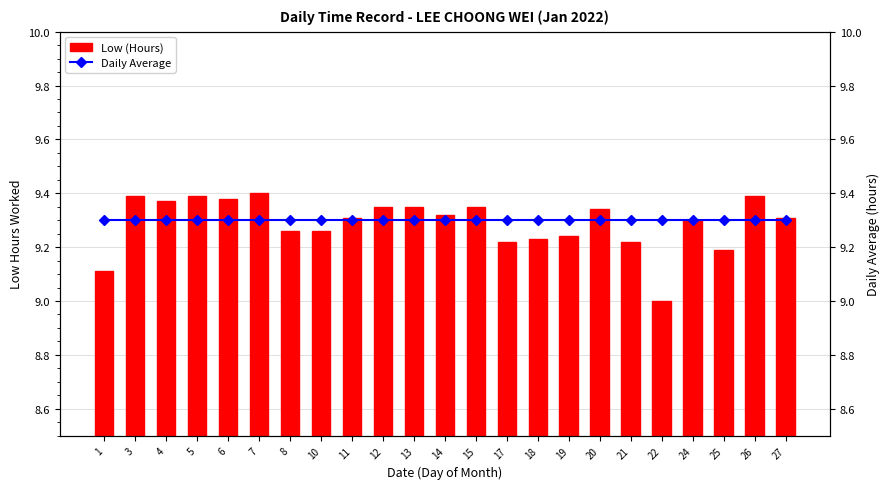

How many values in the Low (Hours) series exceed 9?

22